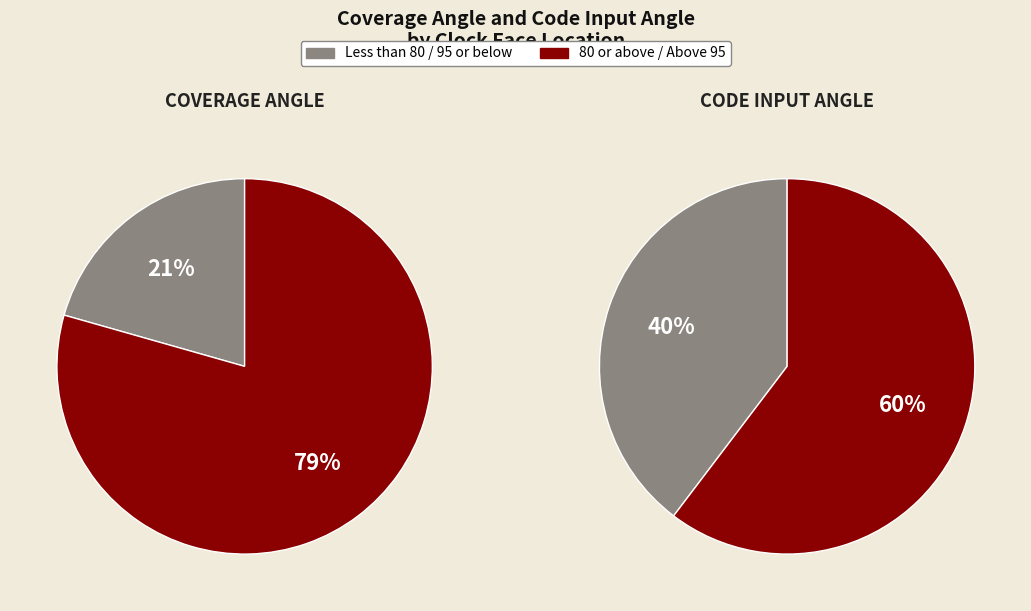

Does 04:00 account for over 50% of the chart?

No